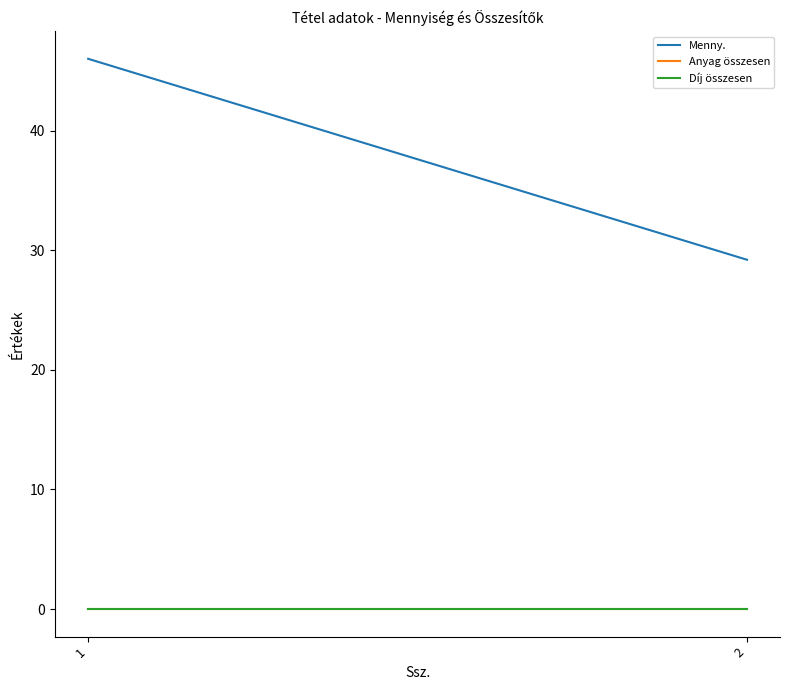

How many lines are shown in the chart?

3